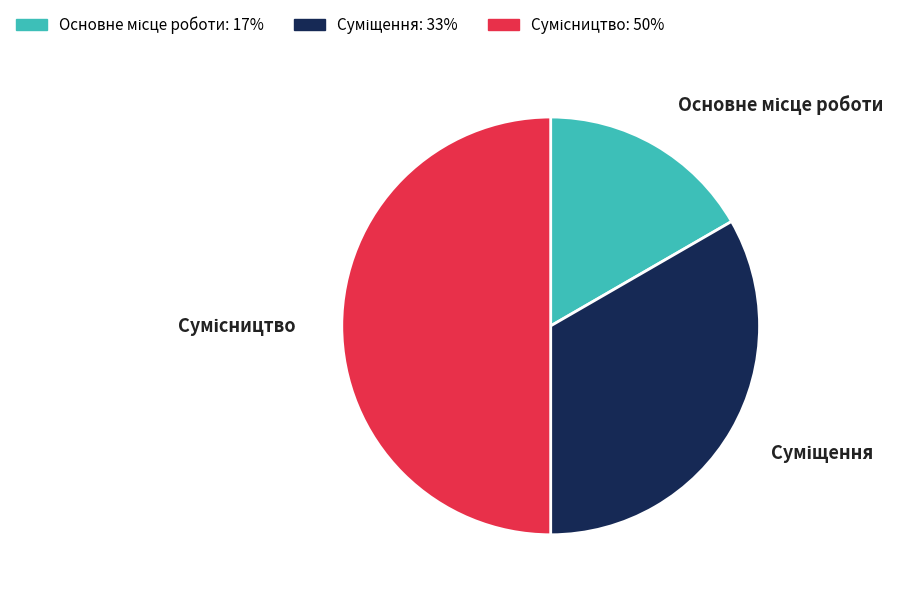

How many segments does this pie chart have?

3